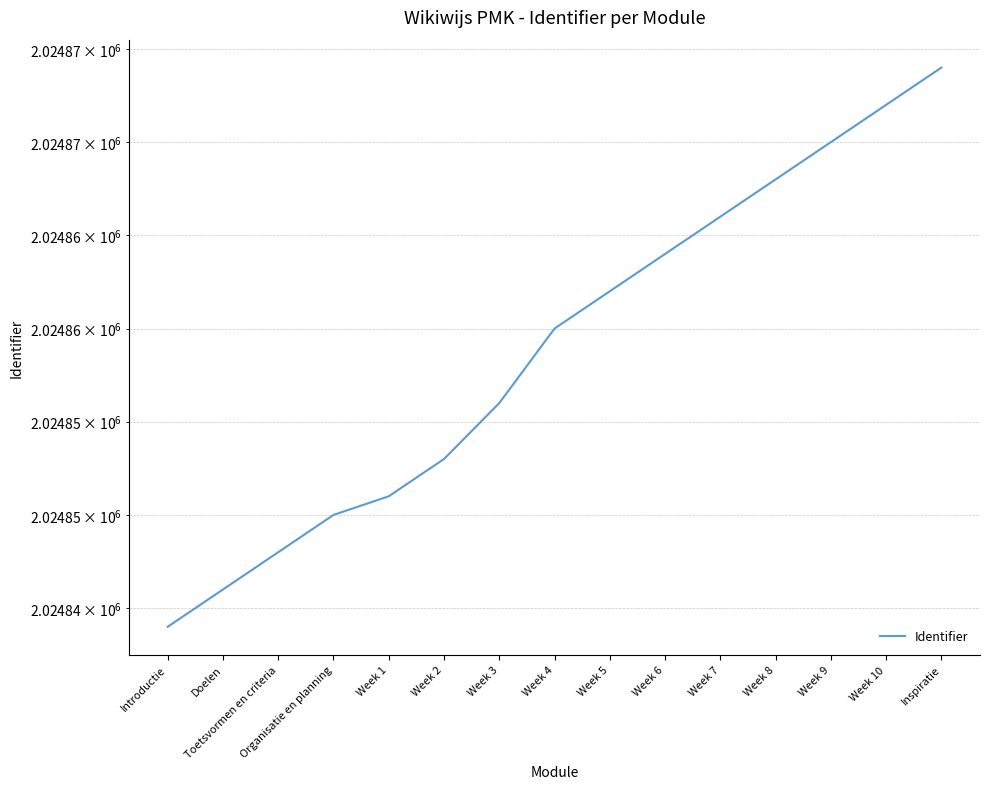

Reading right to left, list all the values displayed in this chart.

Inspiratie=2024874	Week 10=2024872	Week 9=2024870	Week 8=2024868	Week 7=2024866	Week 6=2024864	Week 5=2024862	Week 4=2024860	Week 3=2024856	Week 2=2024853	Week 1=2024851	Organisatie en planning=2024850	Toetsvormen en criteria=2024848	Doelen=2024846	Introductie=2024844